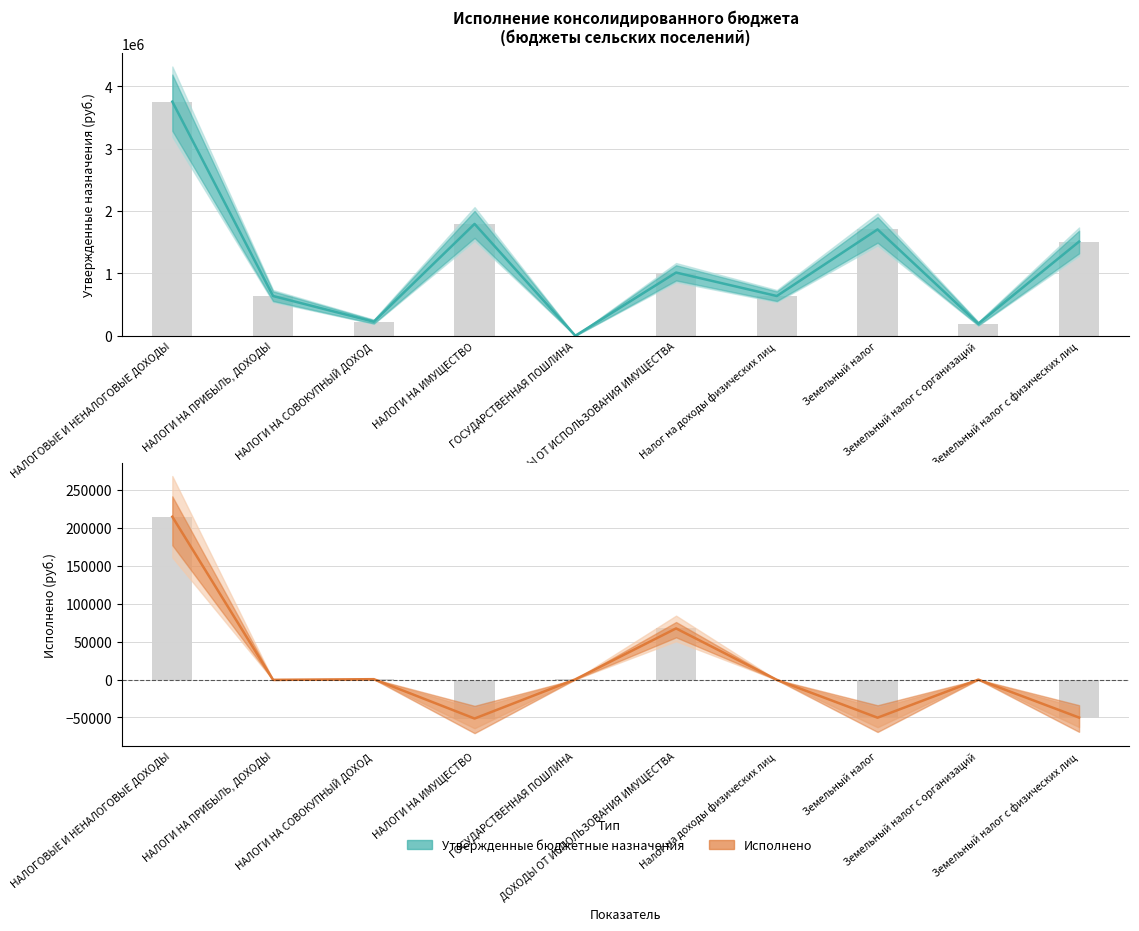

How many data points does each series have?

10